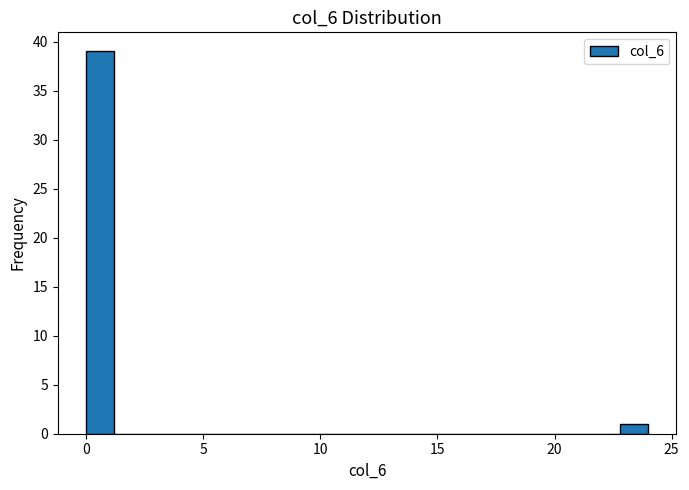

Around what value on the x-axis is the tallest bar? Give the approximate position of its centre, as read against the axis.

0.5